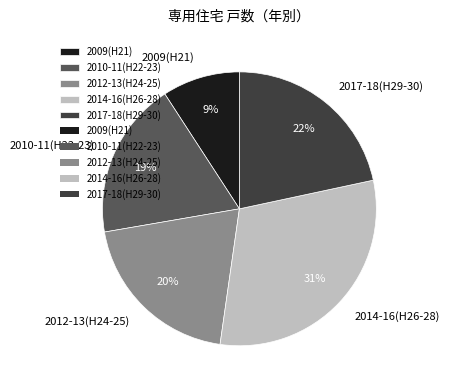

Do 2014-16(H26-28) and 2017-18(H29-30) together represent more than half of the pie?

Yes